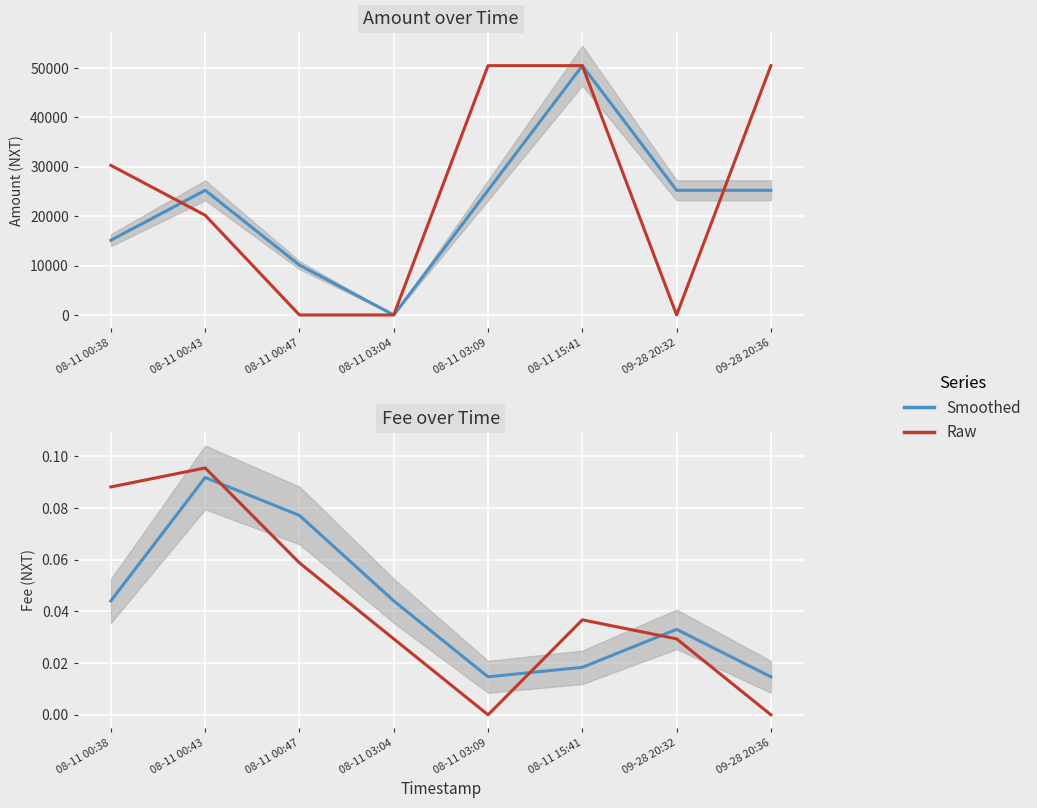

Rank the series at 09-28 20:36 from lowest to highest value.

Amount/Fee raw, Amount/Fee smooth